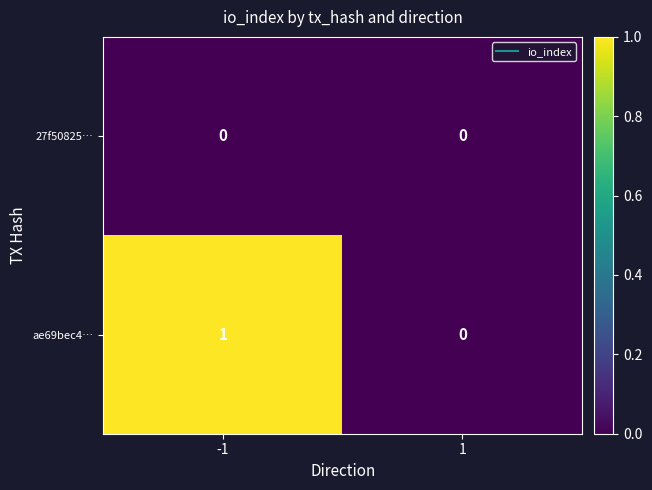

Which series has the widest spread of values?

ae69bec4…